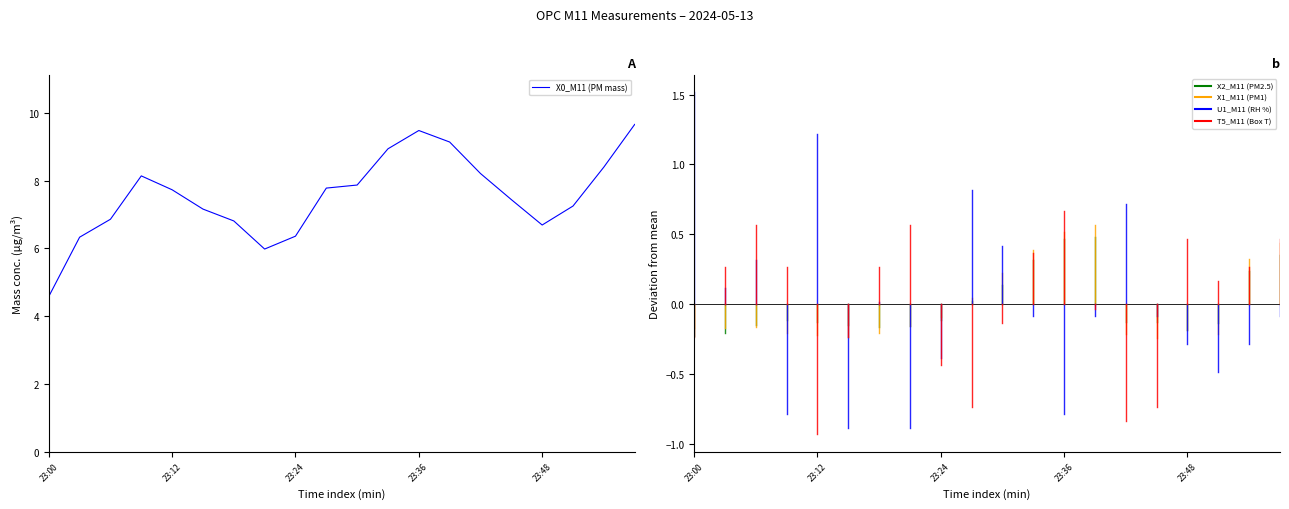

What is the maximum value shown in the chart?

9.7